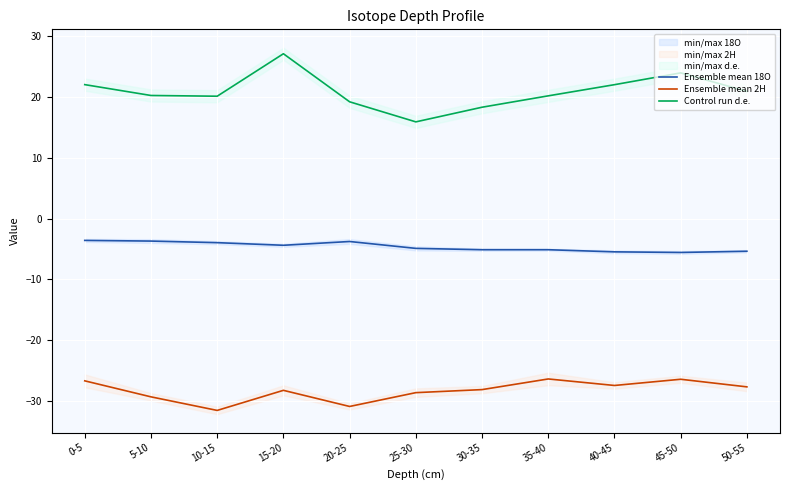

What is the label of the 9th point from the left?

40-45